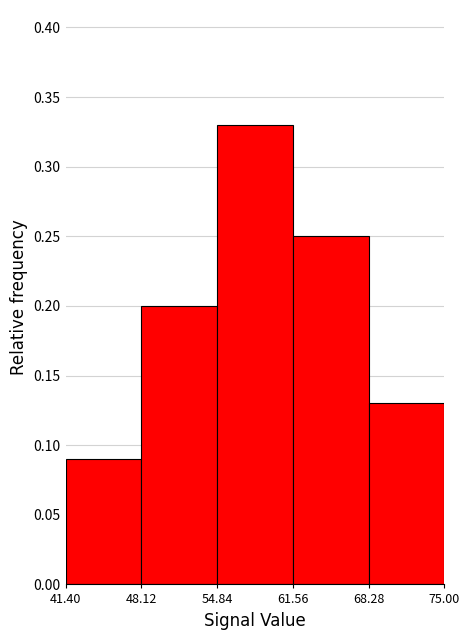

How tall is the bar that spans 48.12 to 54.84 on the x-axis? The values are not printed on the chart, so give them approximately, as read against the axis.

0.20